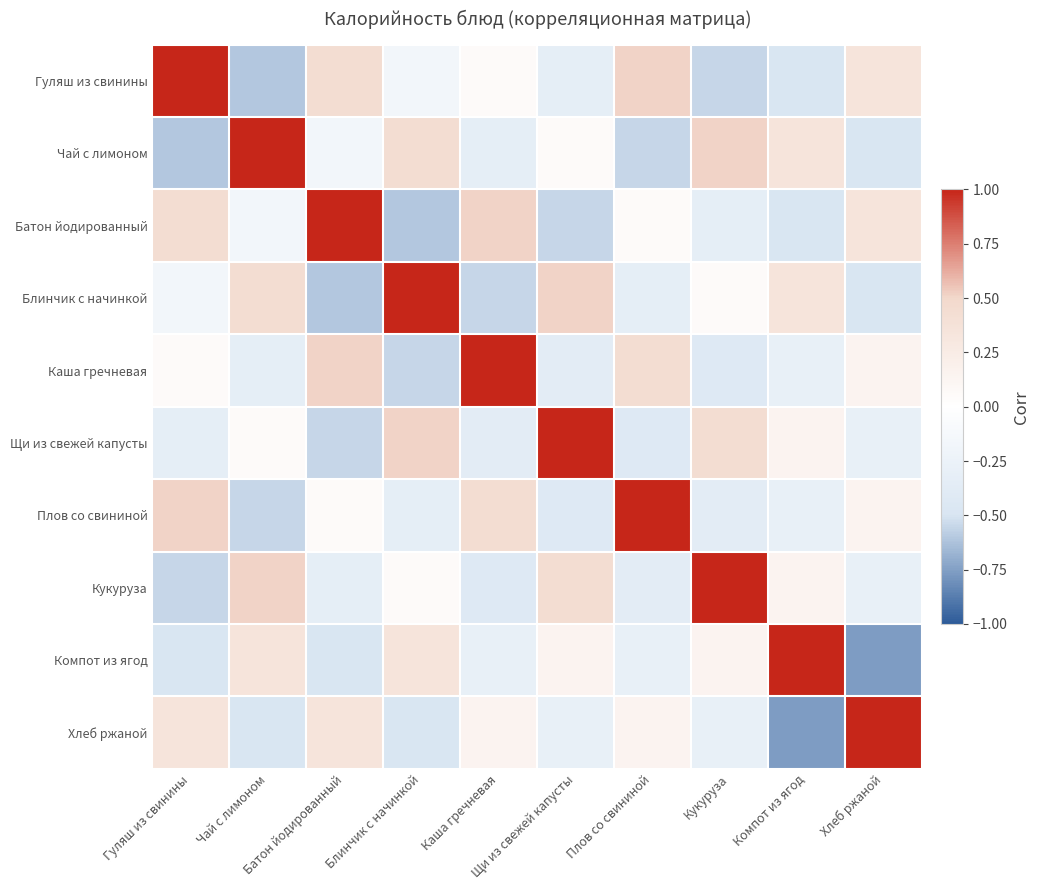

What is the difference between the highest and lowest values at Каша гречневая?

1.6